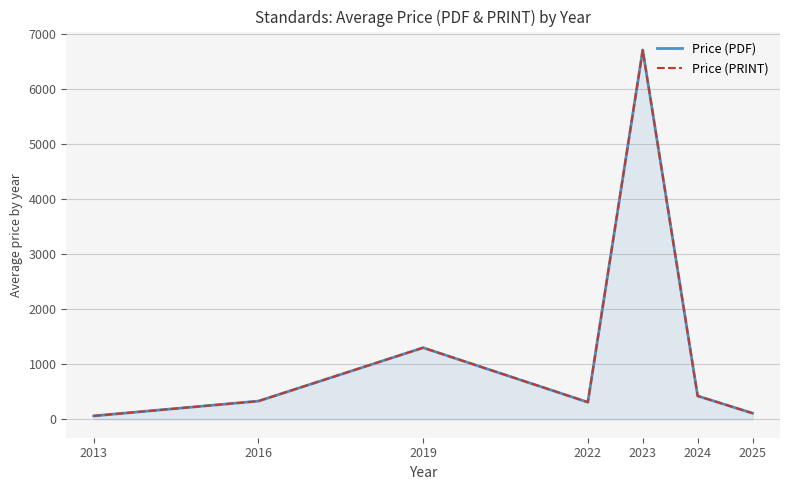

Does the chart have visible grid lines?

Yes